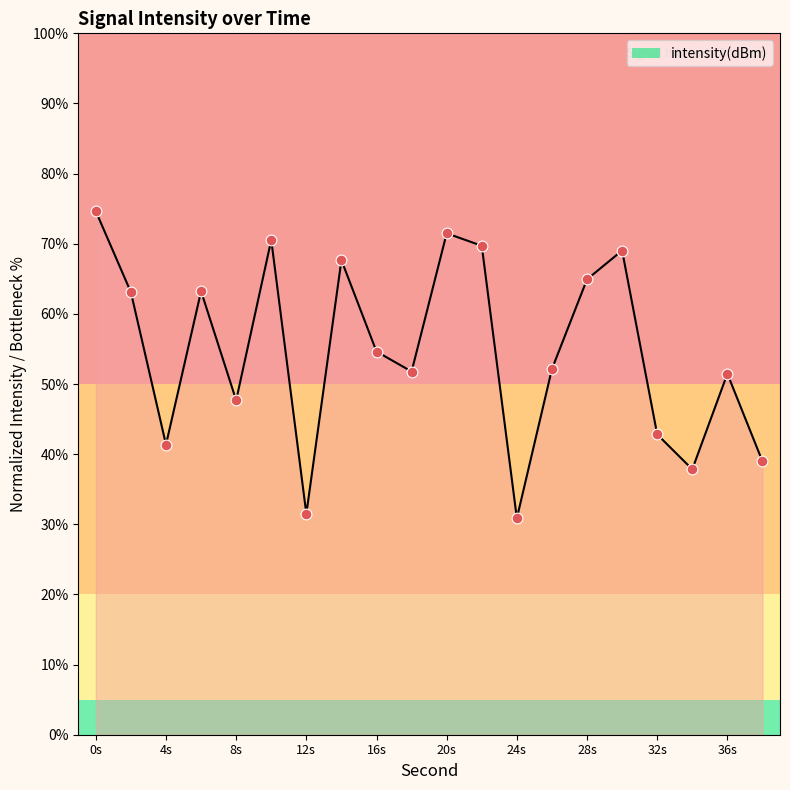

What is the smallest value displayed?

30.9